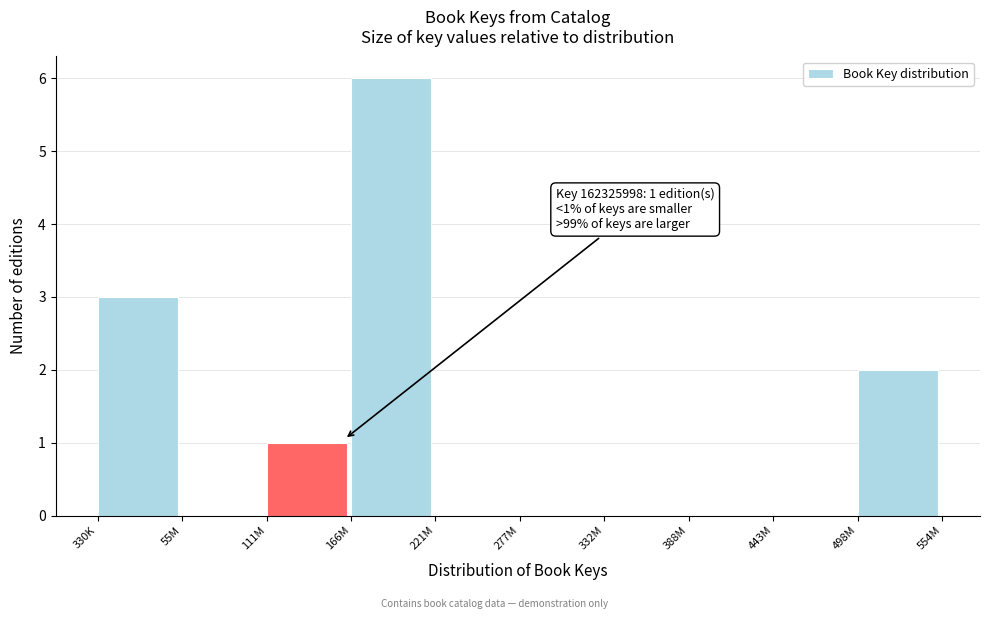

Reading left to right, extract all data points from this chart.

330K=3	55M=0	111M=1	166M=6	221M=0	277M=0	332M=0	388M=0	443M=0	498M=2